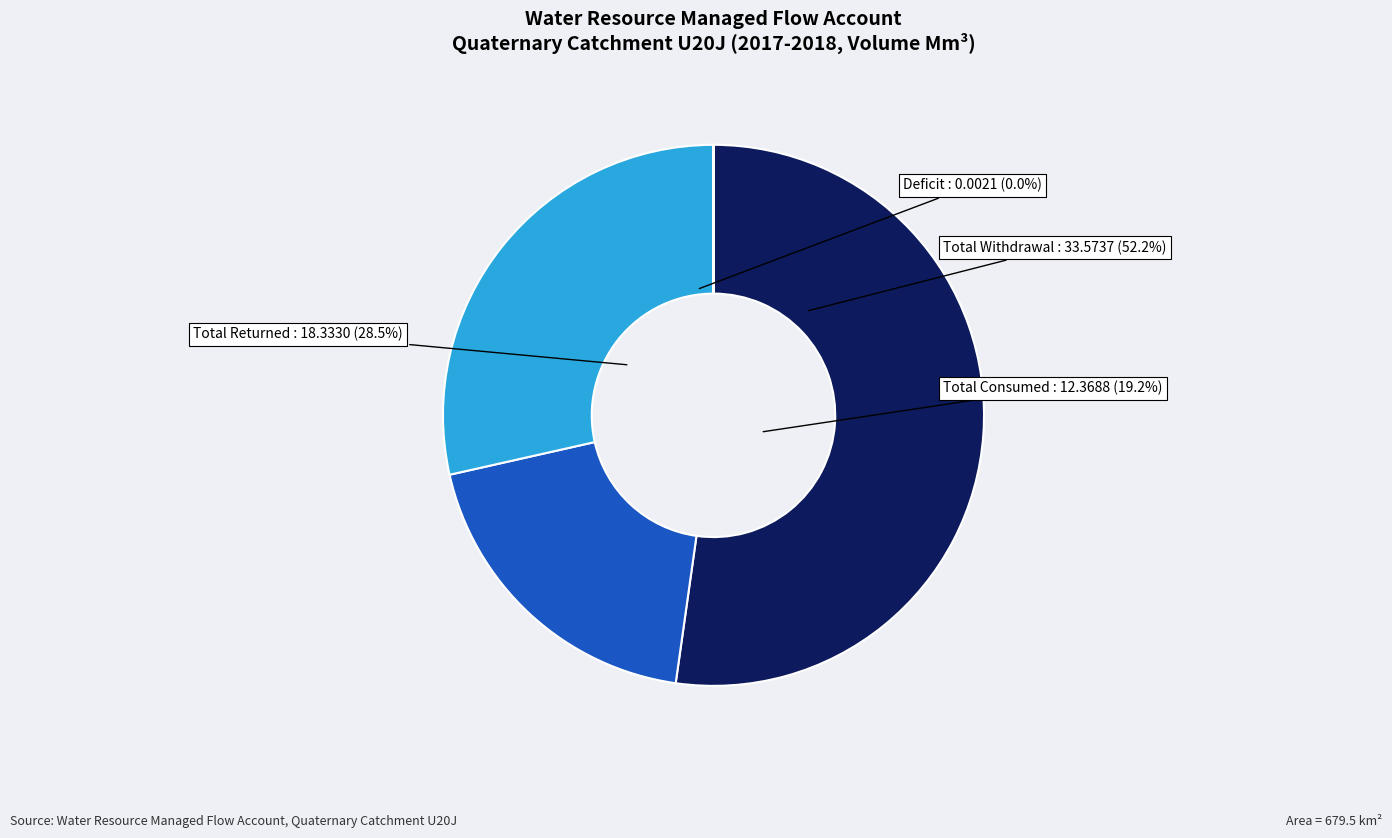

True or false: Total Returned accounts for 22% of the total.

False